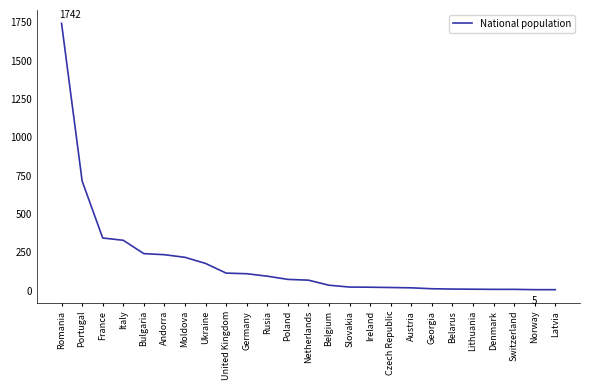

Approximately how many times larger is the value at Moldova compared to Lithuania?

27.0